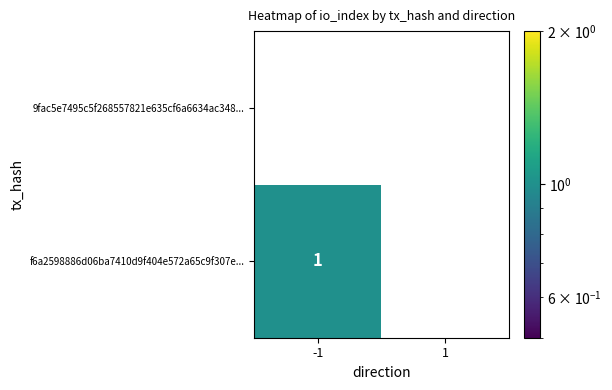

Which series has the largest total across all categories?

f6a2598886d06ba7410d9f404e572a65c9f307e...